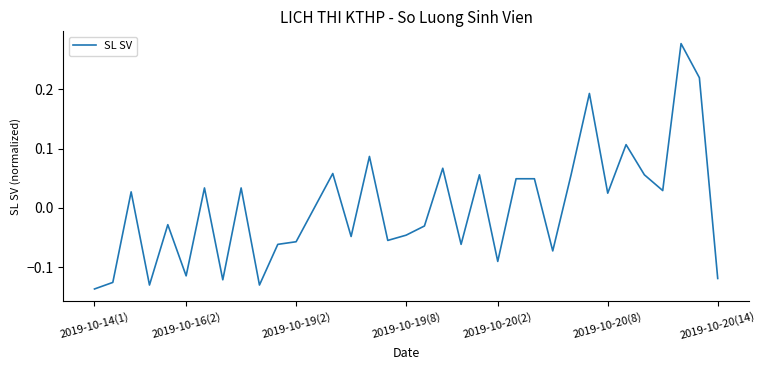

What is the difference between the maximum and minimum values?

0.4